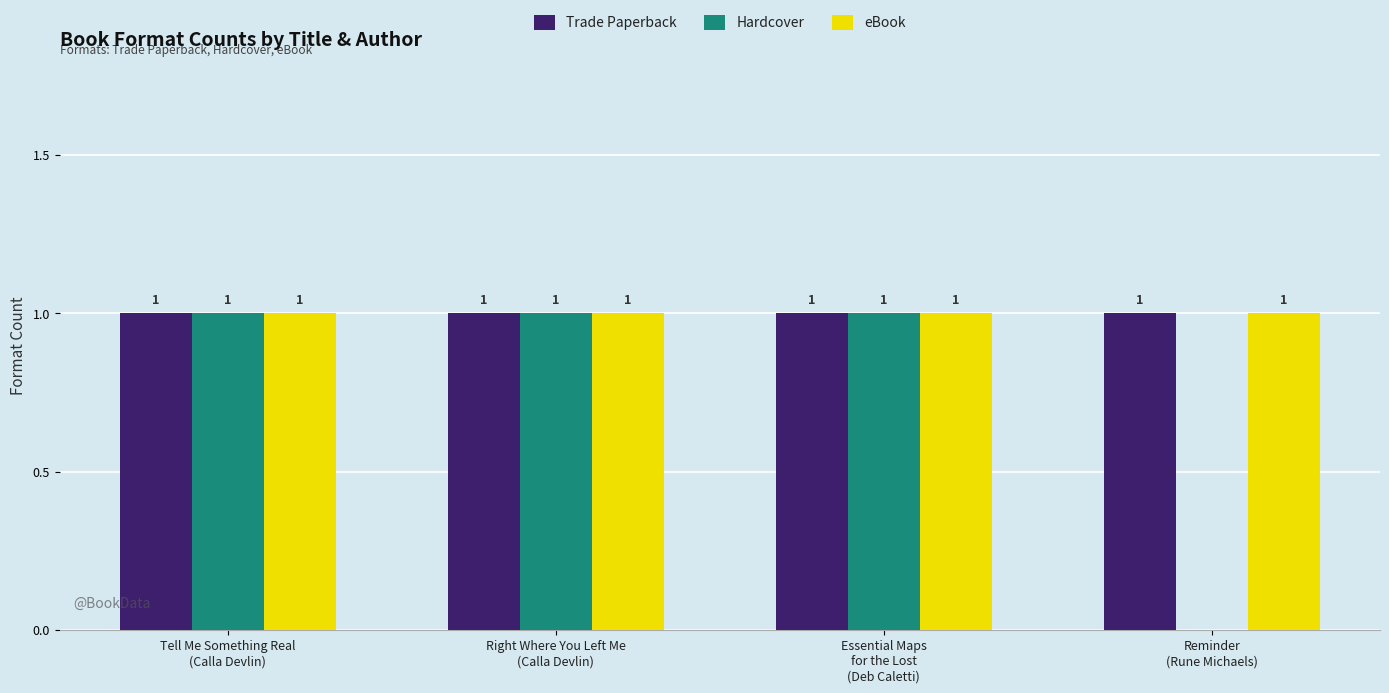

What is the sum of all eBook values?

4